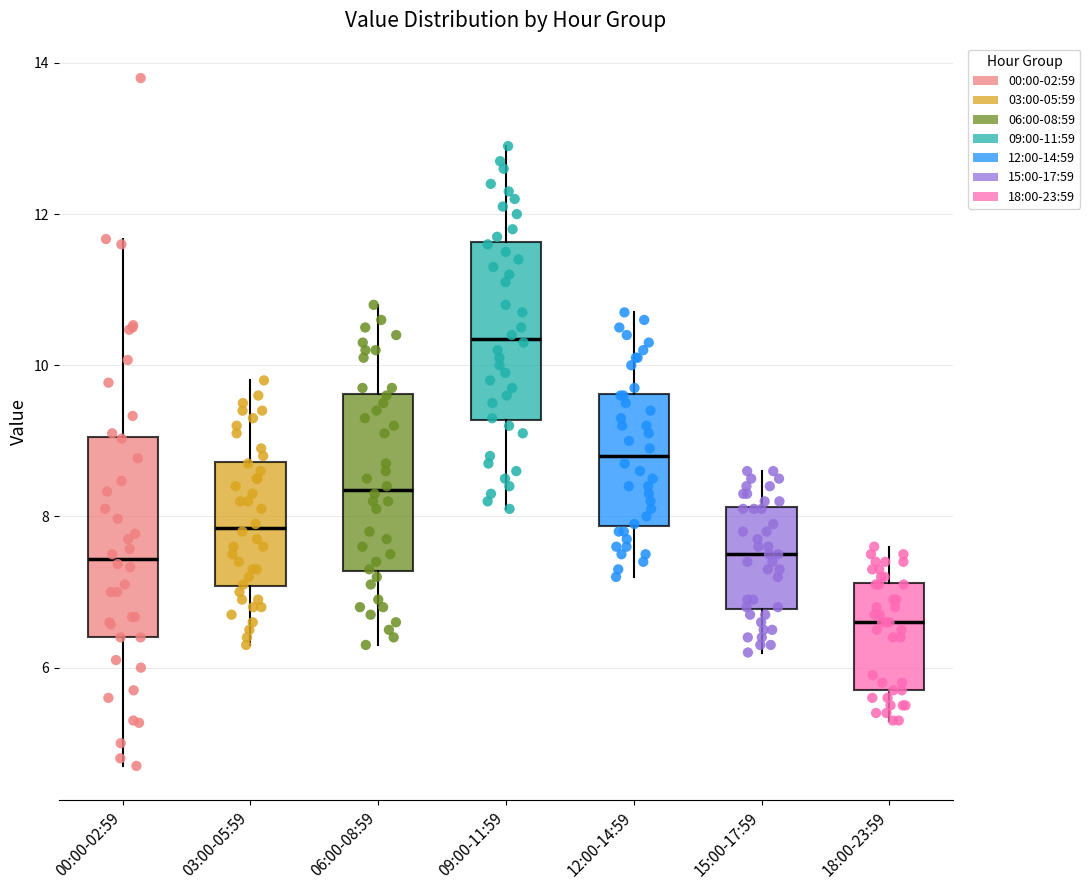

Where does the median line of the box for 09:00-11:59 sit on the y-axis? The values are not printed on the chart, so give them approximately, as read against the axis.

10.4